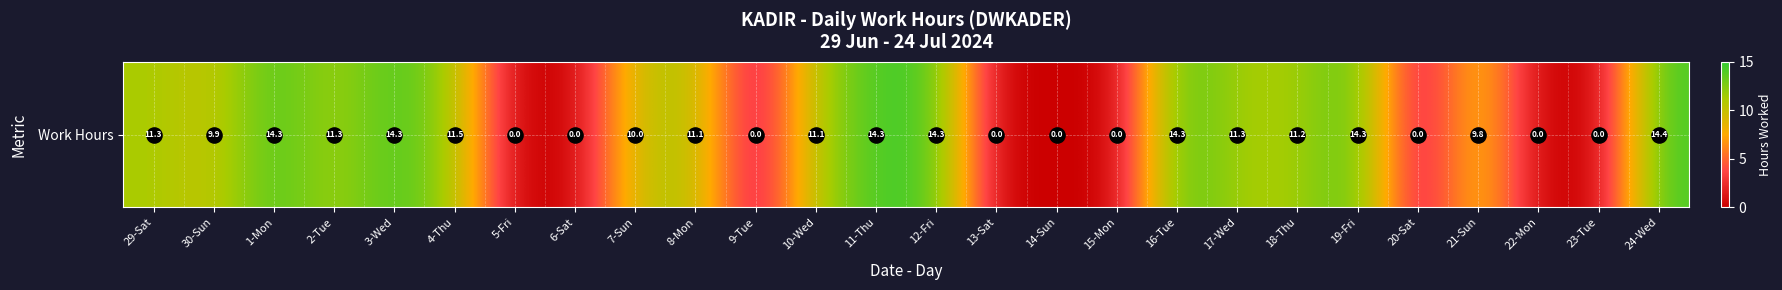

What value does the data have at 30-Sun?

9.9